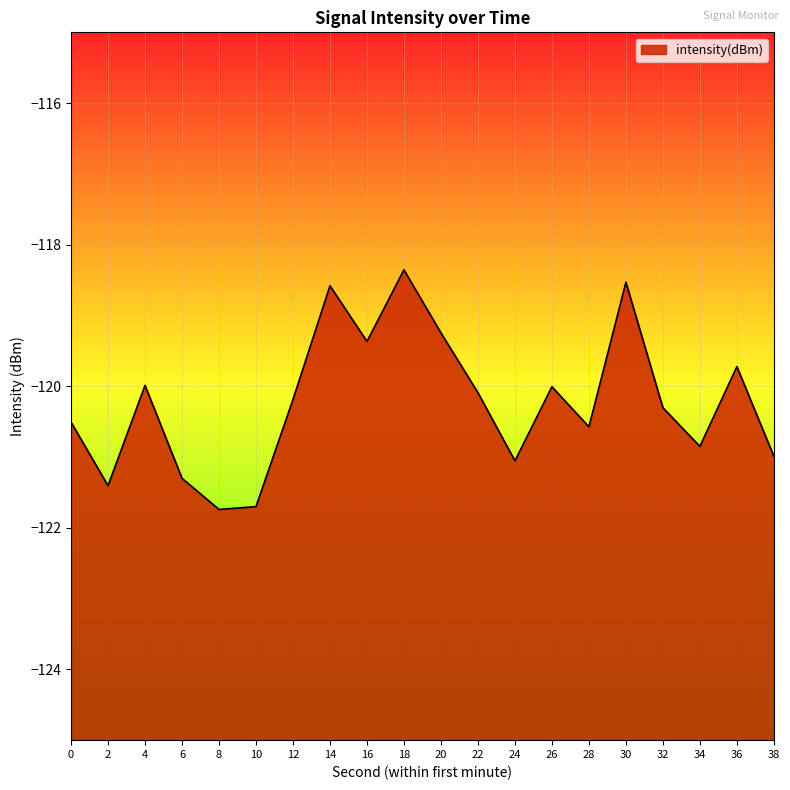

What is the maximum value shown in the chart?

-118.4